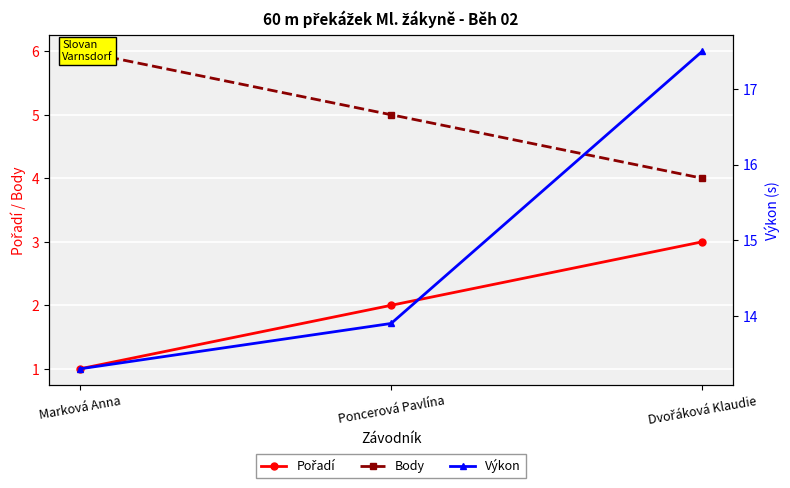

Between Dvořáková Klaudie and Poncerová Pavlína, which is larger?

Dvořáková Klaudie